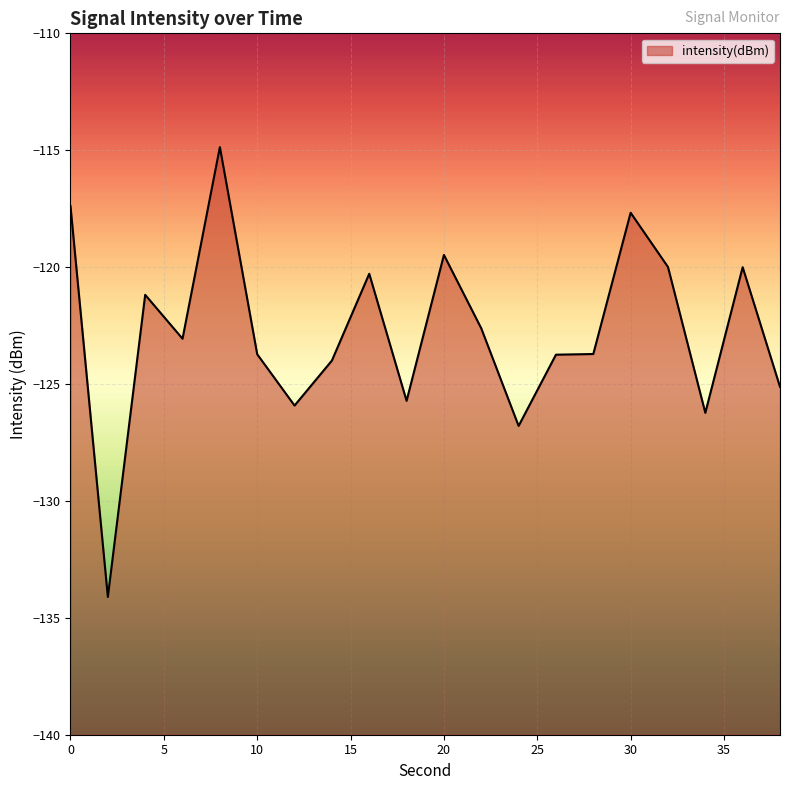

What is the average value?

-122.8